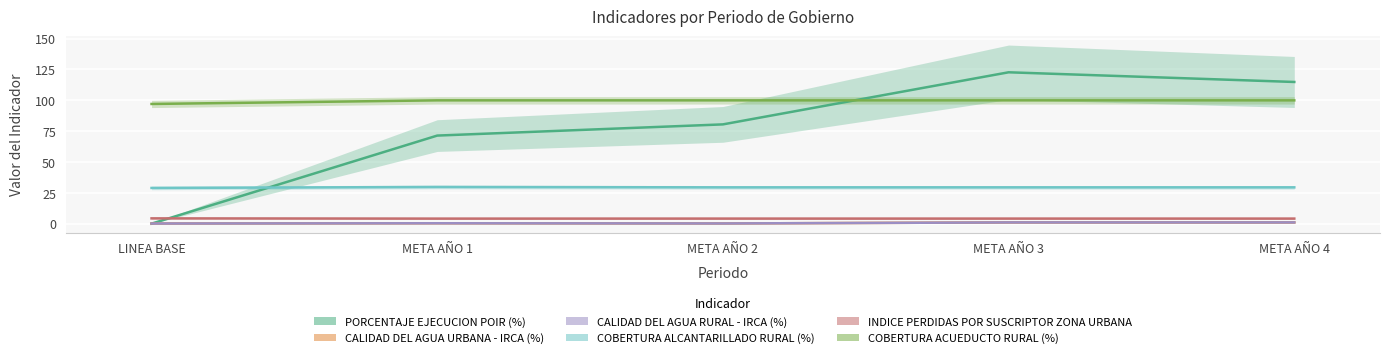

Which series has the largest range (max minus min)?

PORCENTAJE EJECUCION POIR (%)